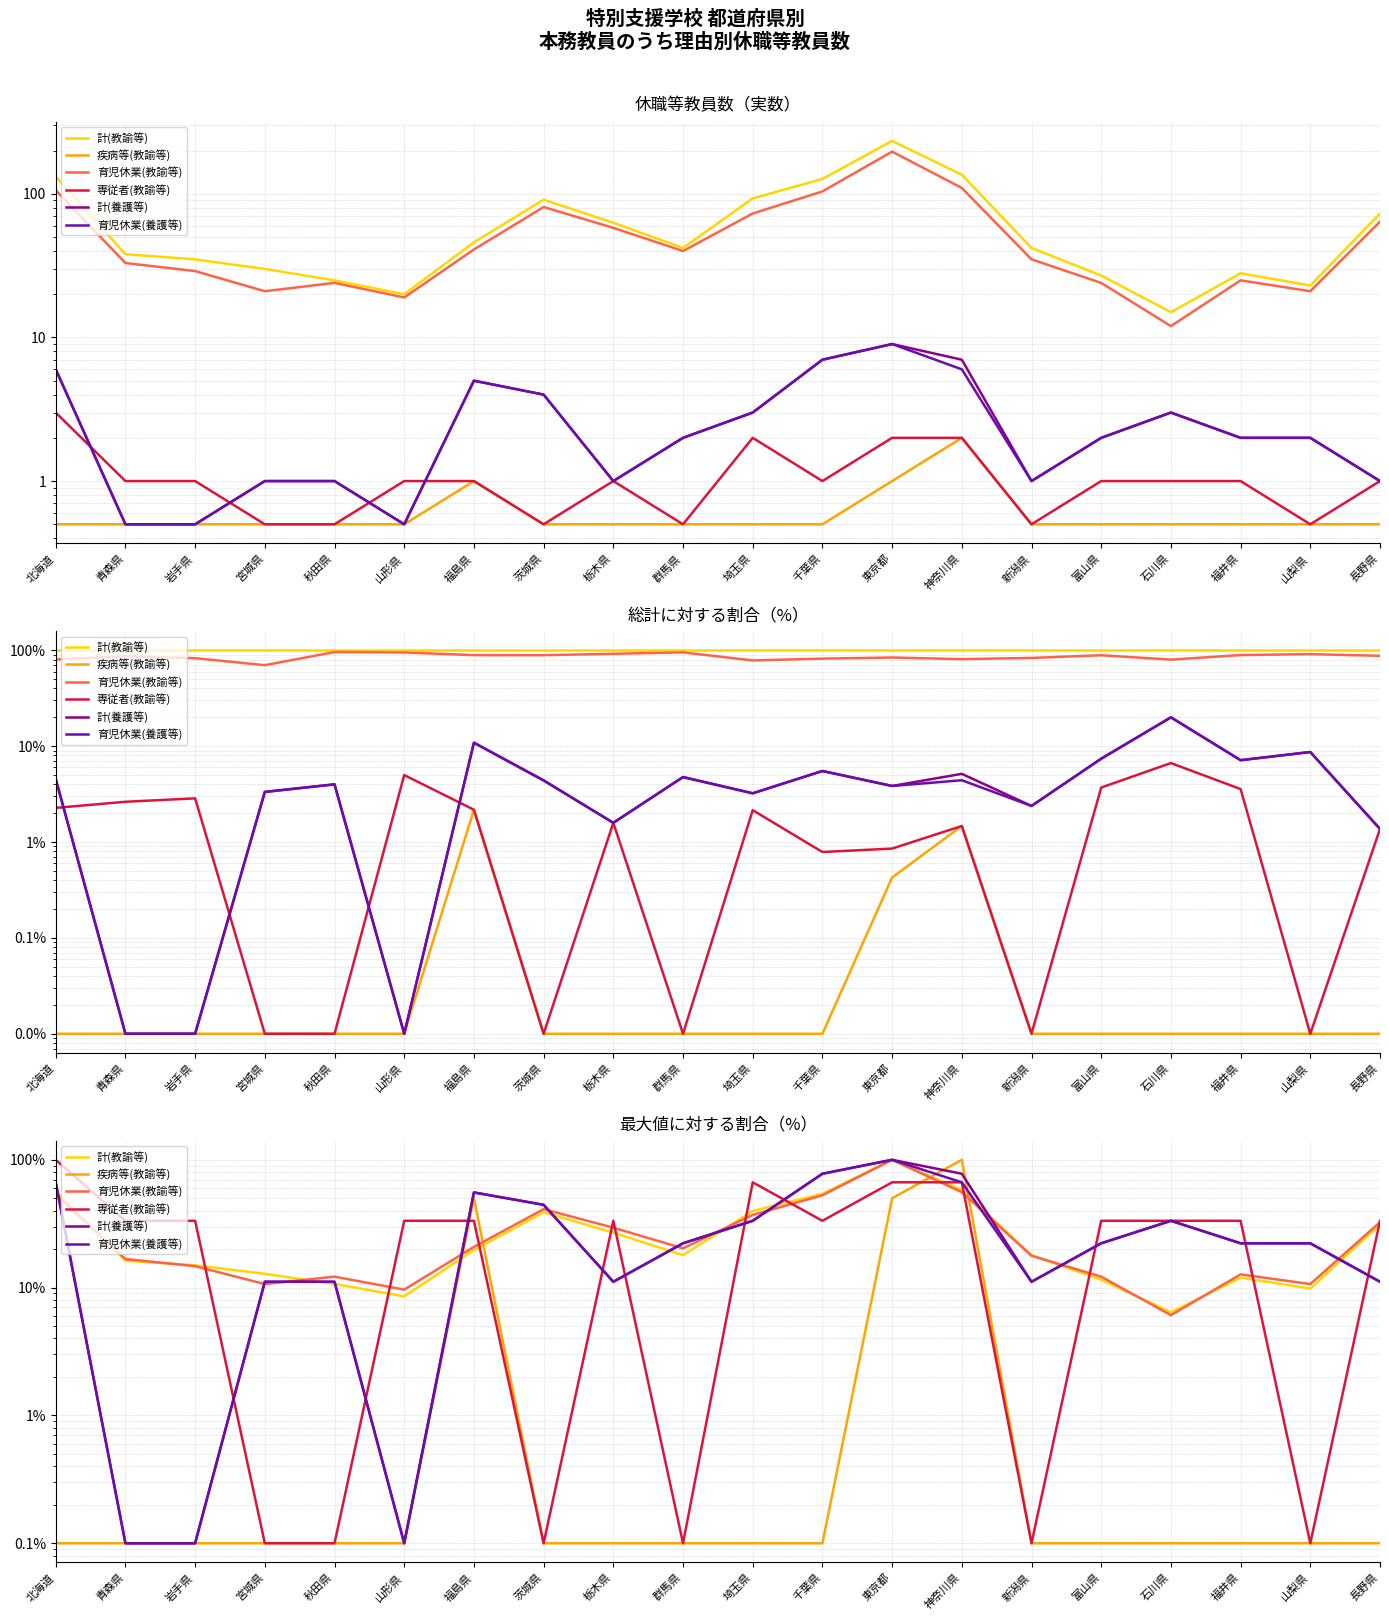

At which label is 育児休業(養護等) closest to 50?

福島県